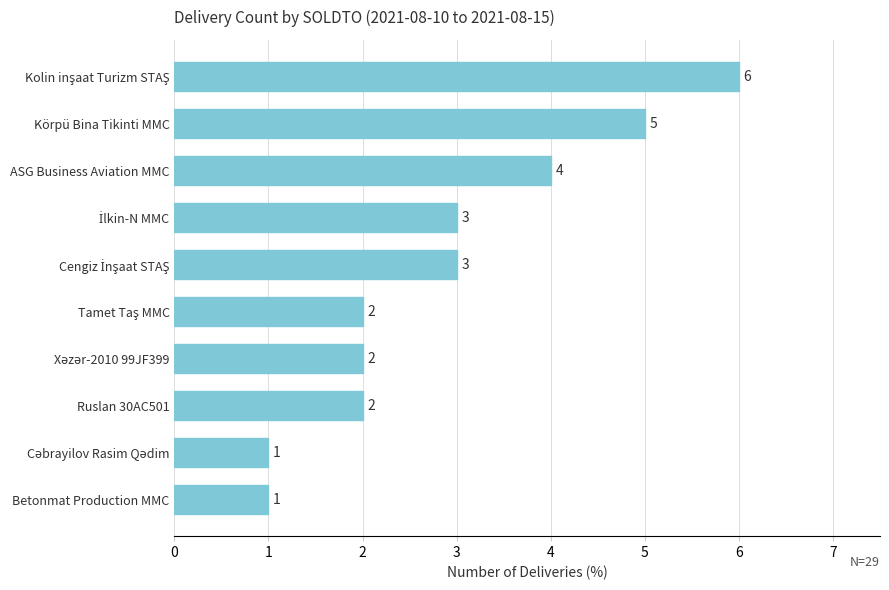

What position from the top is Körpü Bina Tikinti MMC?

2